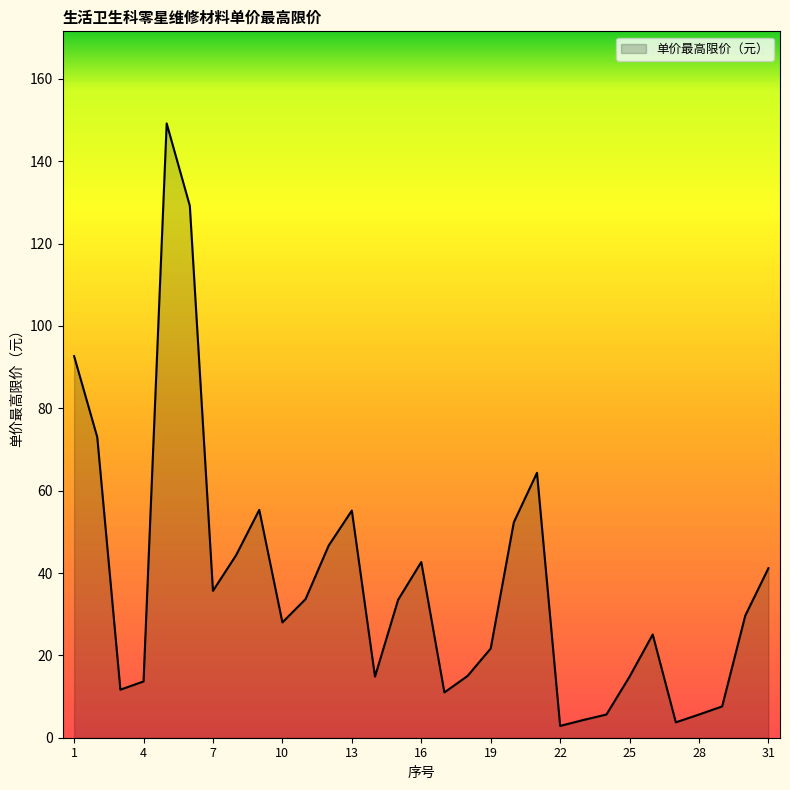

What is the difference between the maximum and minimum values?

146.3